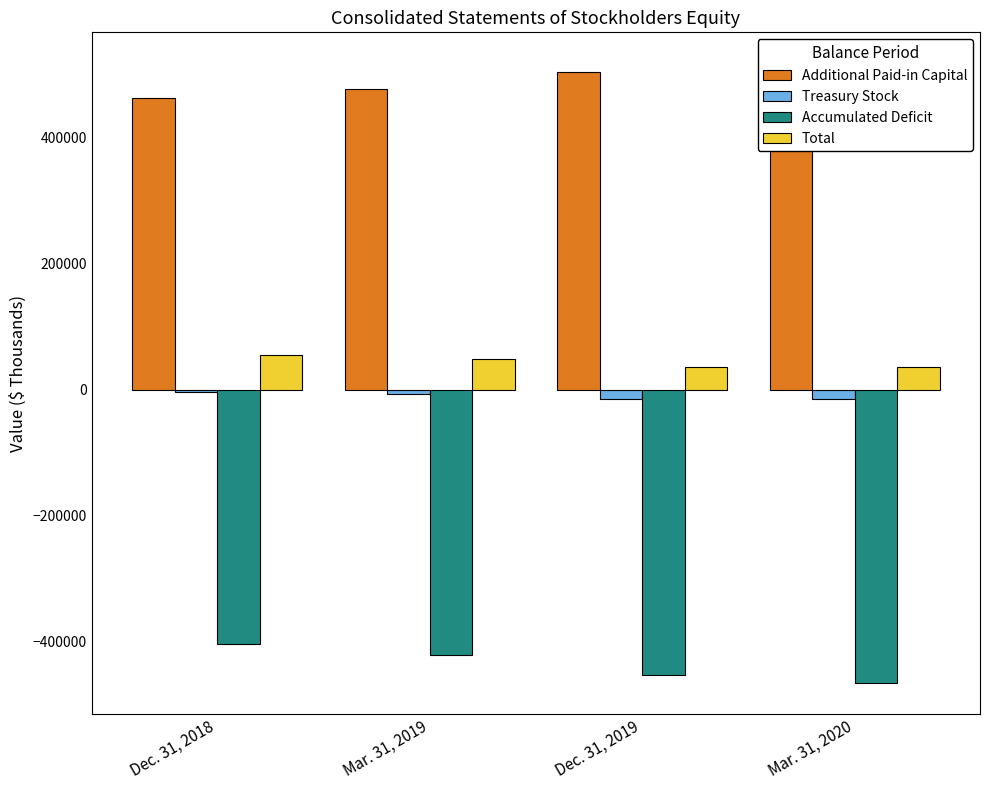

What position from the left is Mar. 31, 2020?

4